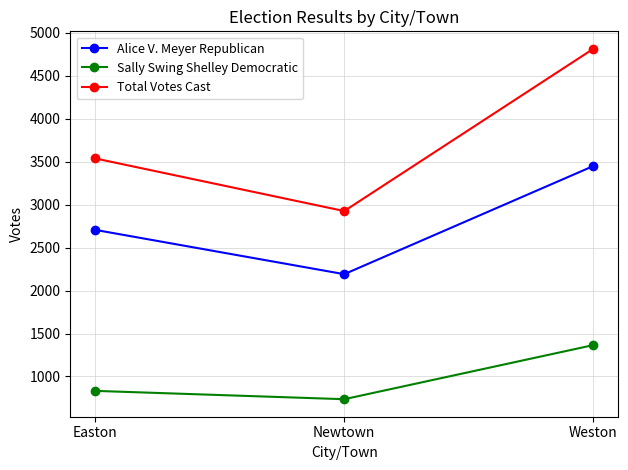

The value of Alice V. Meyer Republican at Weston is 3450. True or false?

True